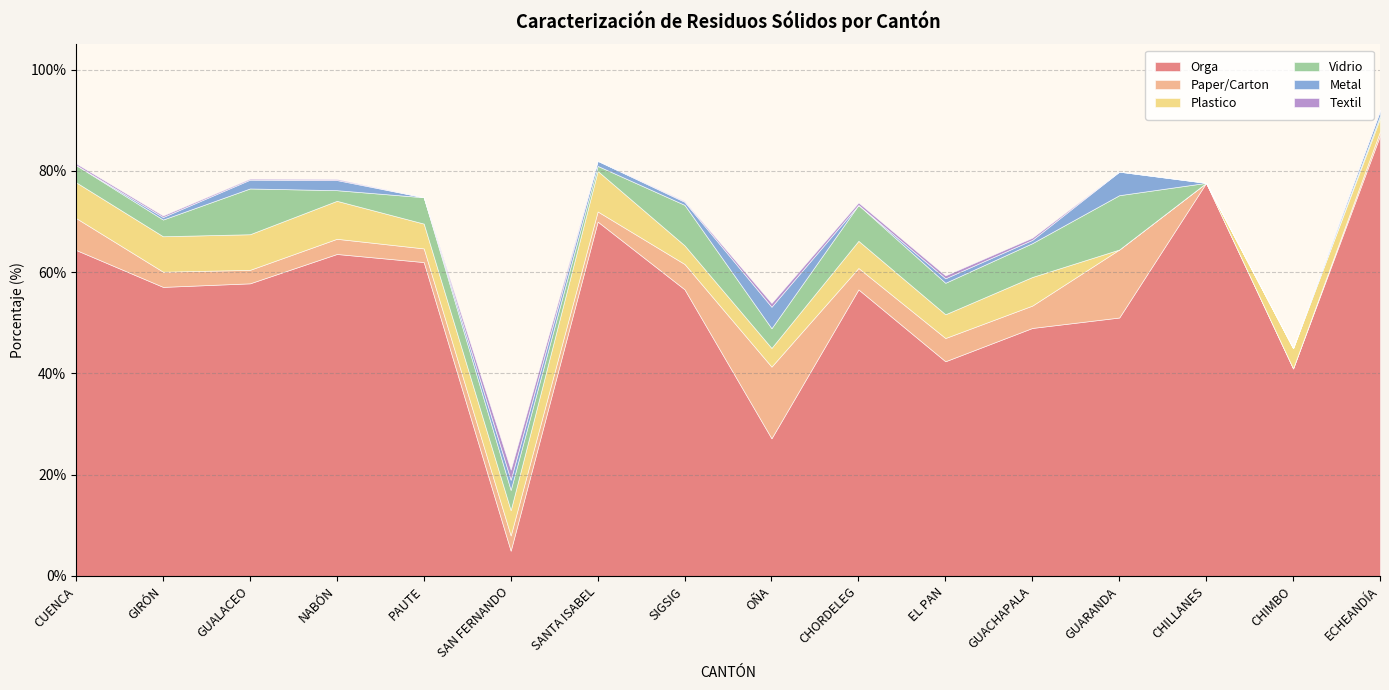

What is the average value of the Metal series?

1.2